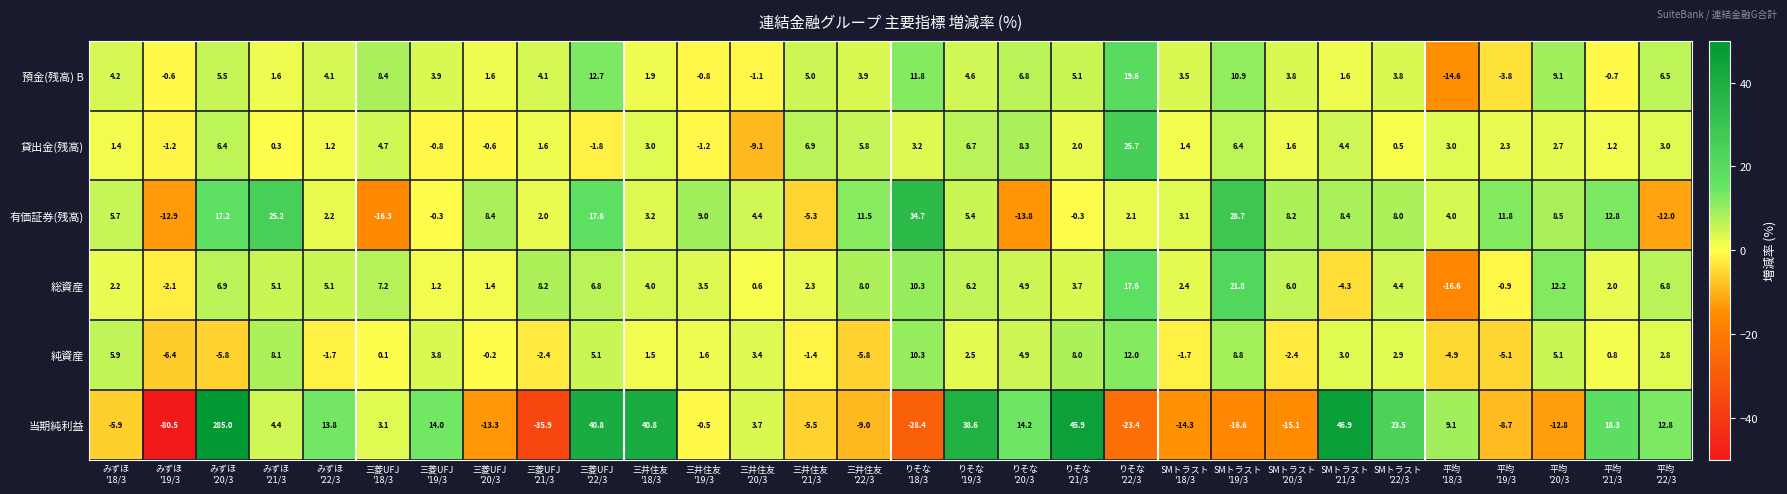

Which series has the widest spread of values?

当期純利益